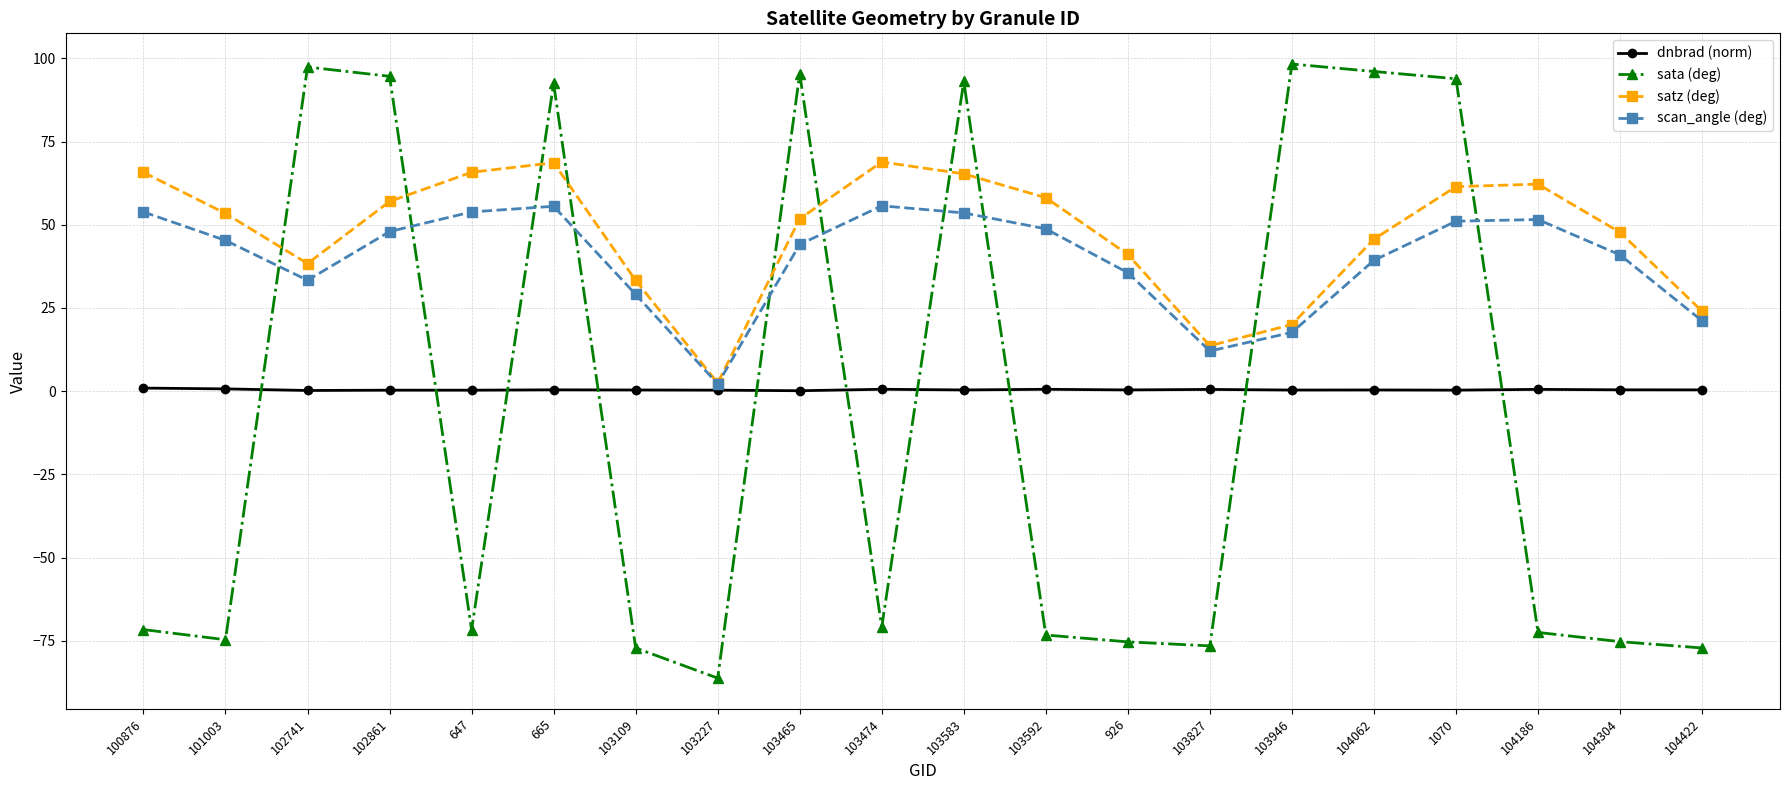

Which series changed the most between 103946 and 104304?

sata (deg)